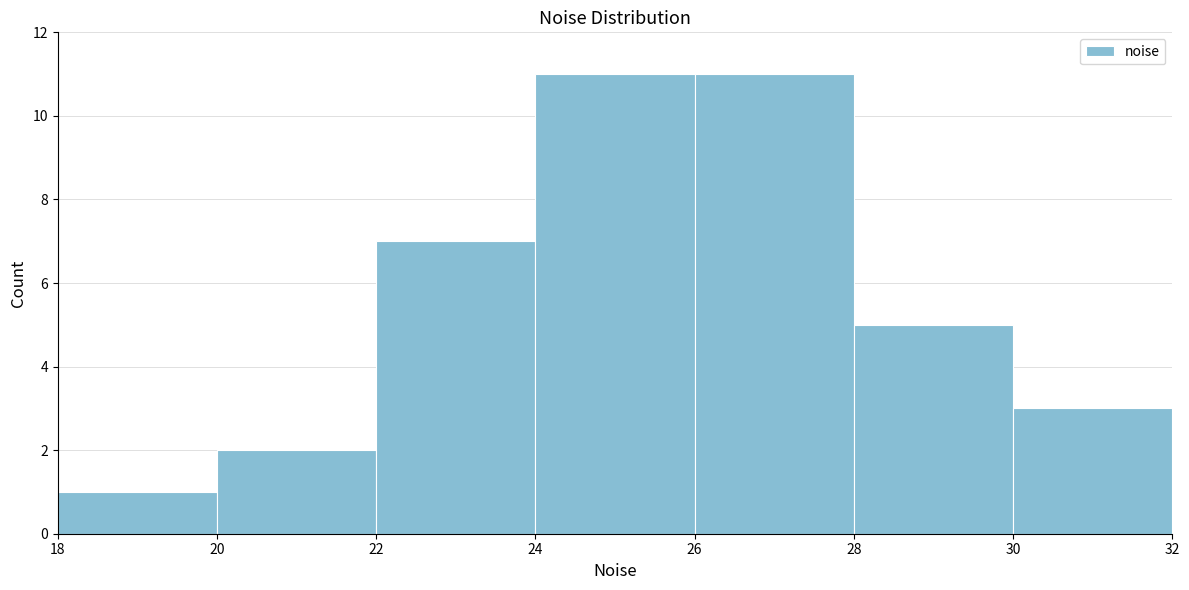

Reading left to right, list every bar in this chart as the range it spans on the x-axis followed by its height. The values are not printed on the chart, so give them approximately, as read against the axis.

18 to 20: 1
20 to 22: 2
22 to 24: 7
24 to 26: 11
26 to 28: 11
28 to 30: 5
30 to 32: 3